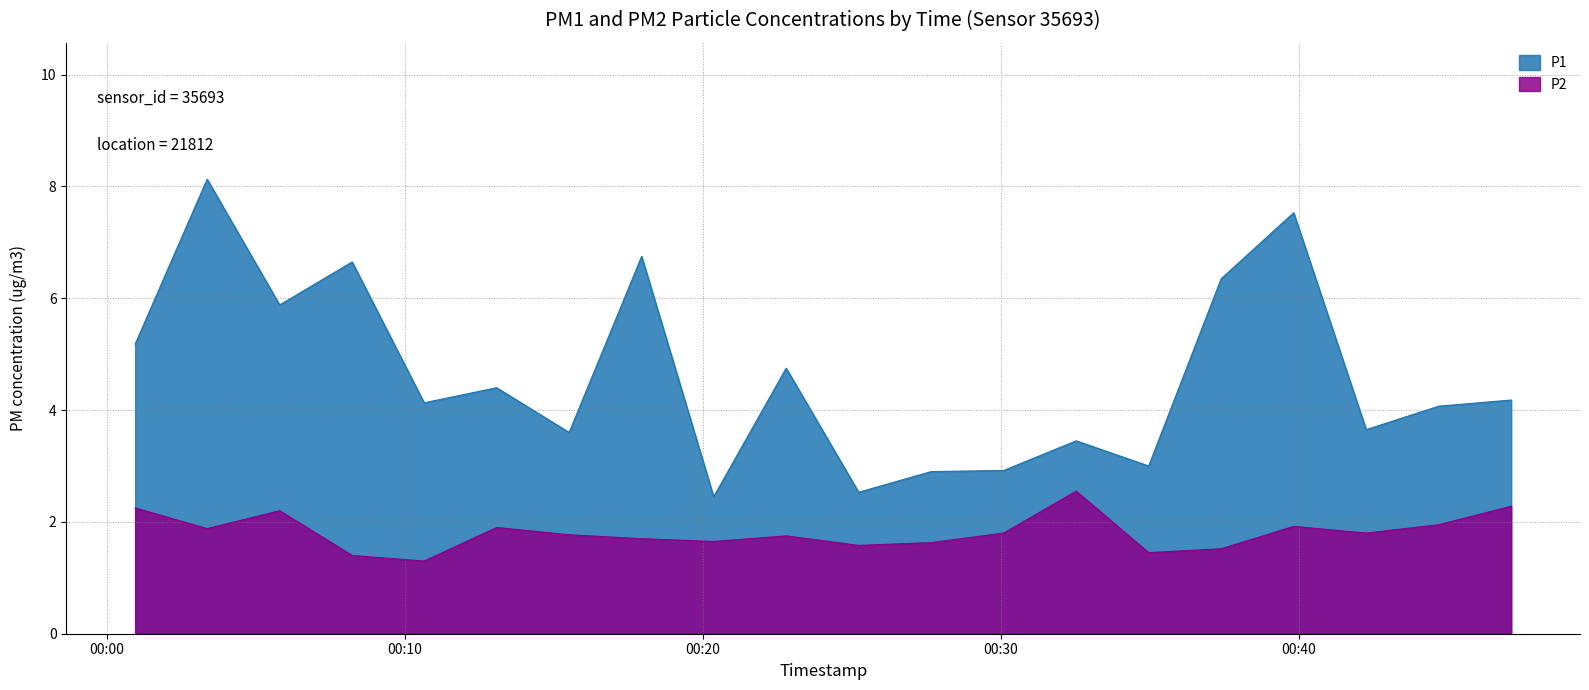

True or false: P2 and P1 cross at least once.

False